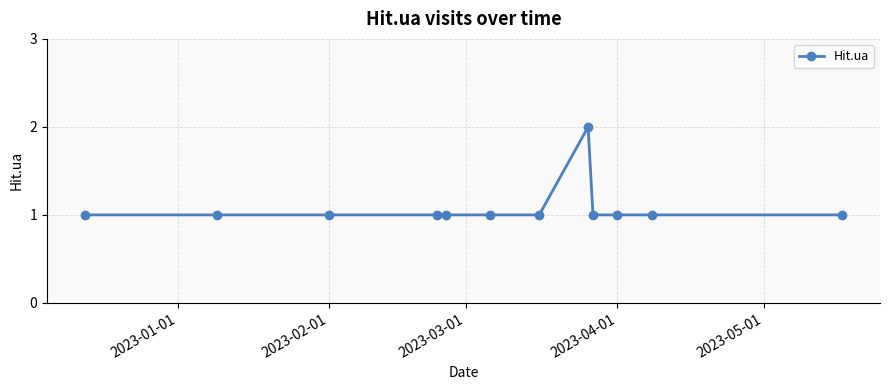

Reading right to left, what are all the values shown in this chart?

1	1	1	1	2	1	1	1	1	1	1	1